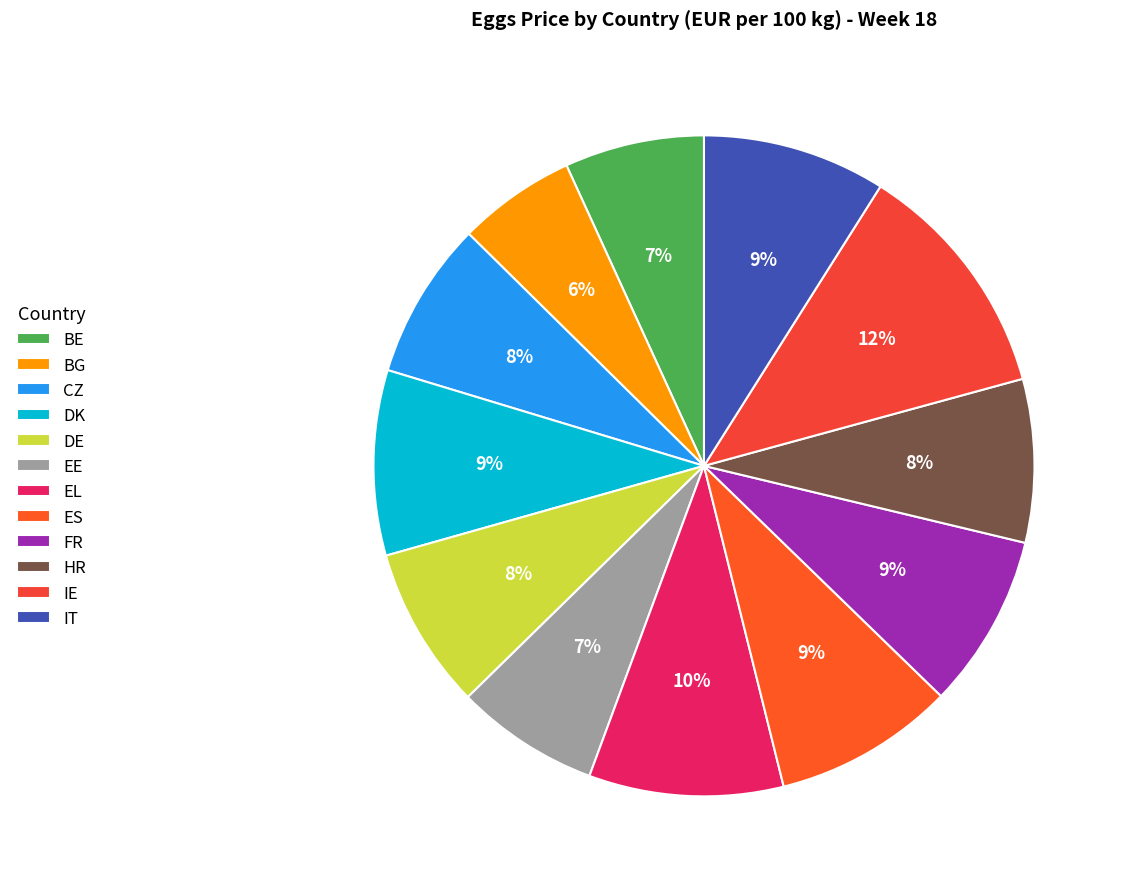

What portion of the pie excludes FR?

91.5%